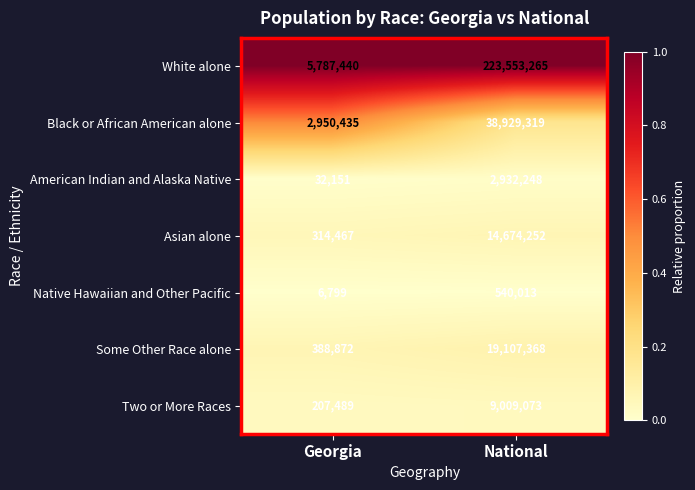

How many series are shown in this chart?

7